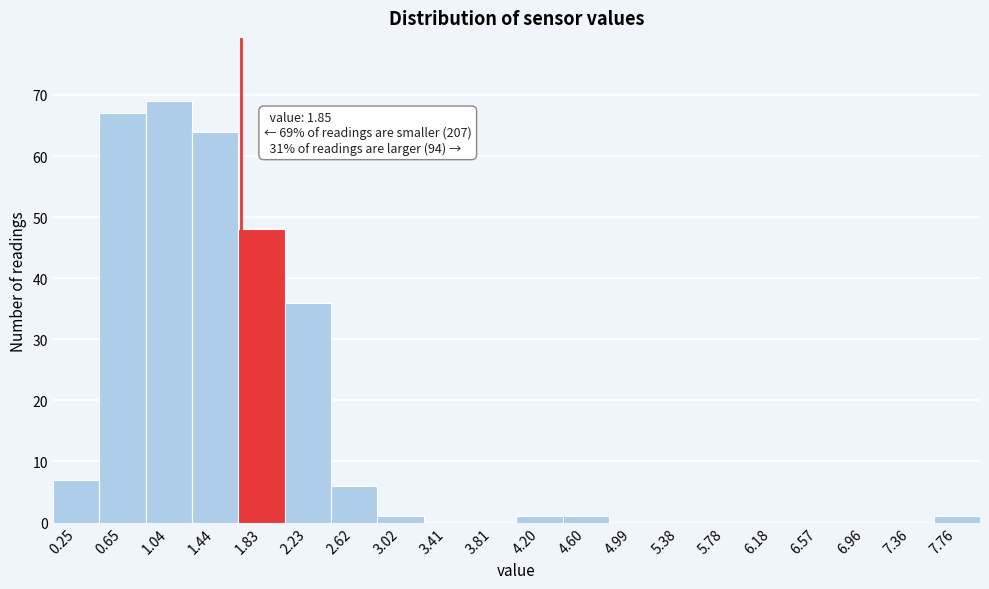

Reading left to right, list all the values displayed in this chart.

0.25=7	0.65=67	1.04=69	1.44=64	1.83=48	2.23=36	2.62=6	3.02=1	3.41=0	3.81=0	4.20=1	4.60=1	4.99=0	5.38=0	5.78=0	6.18=0	6.57=0	6.96=0	7.36=0	7.76=1